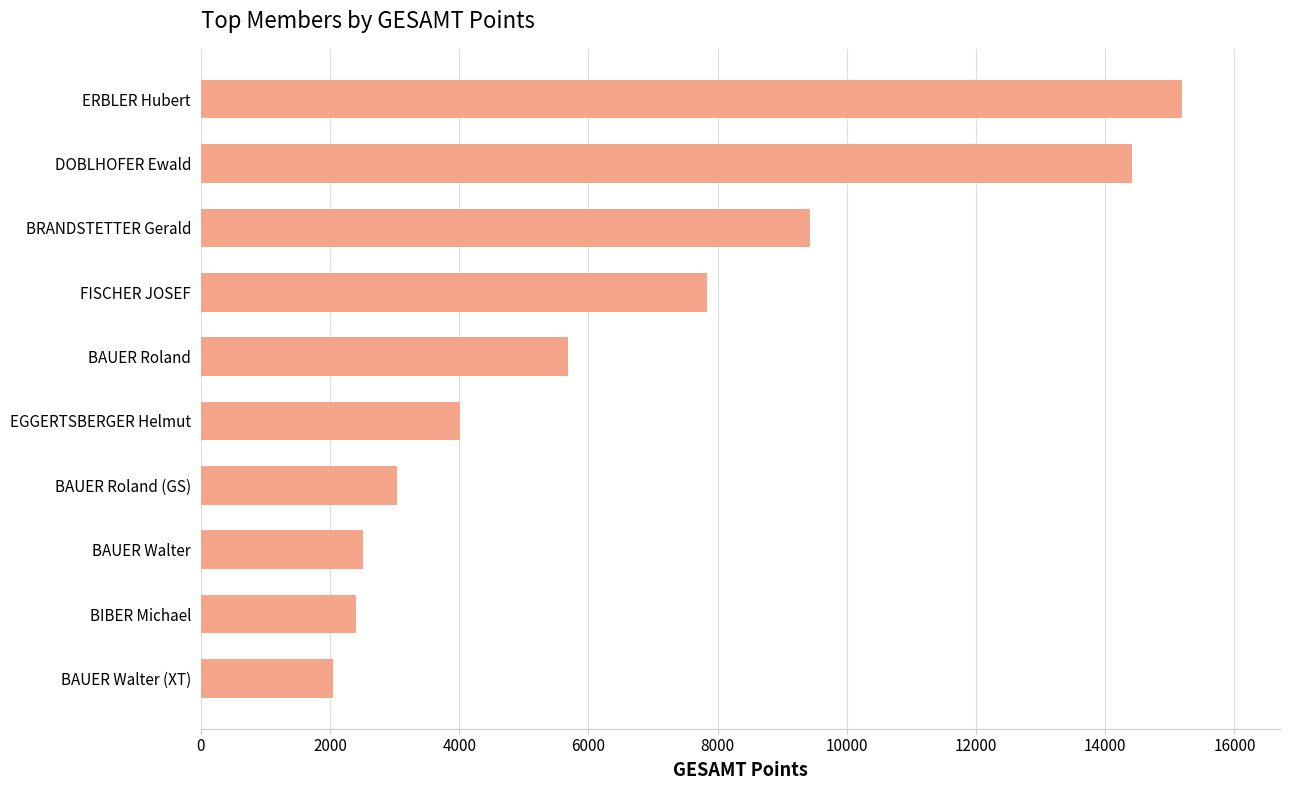

The value at BAUER Walter (XT) is 3311. True or false?

False